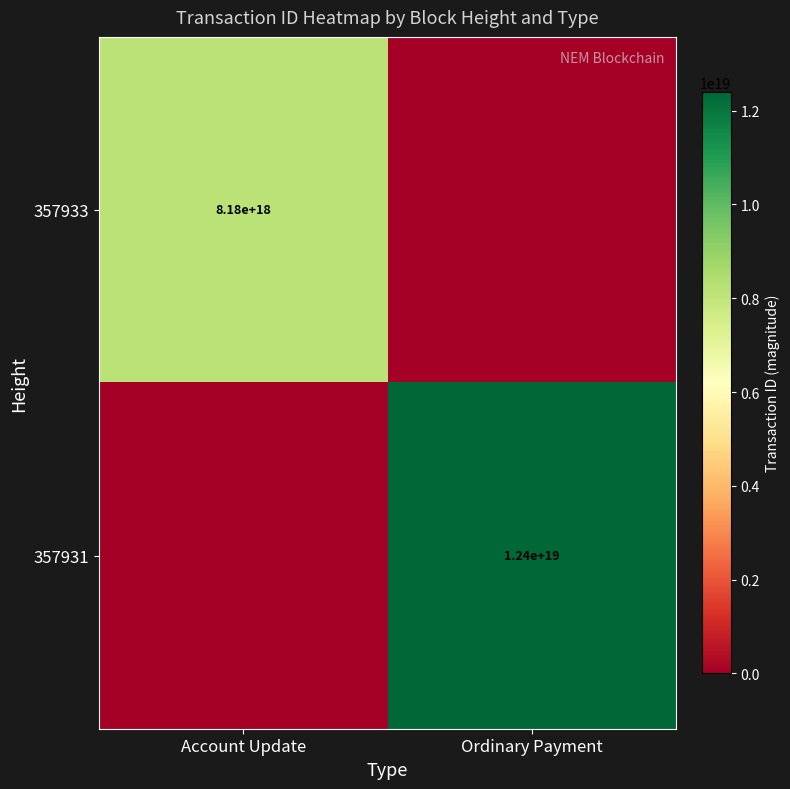

The 357931 series shows 17294535727782334464 at Ordinary Payment. True or false?

False